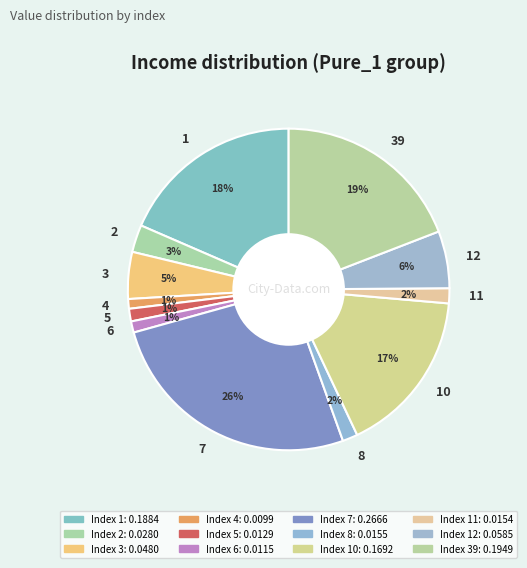

Count the number of slices in the pie.

12